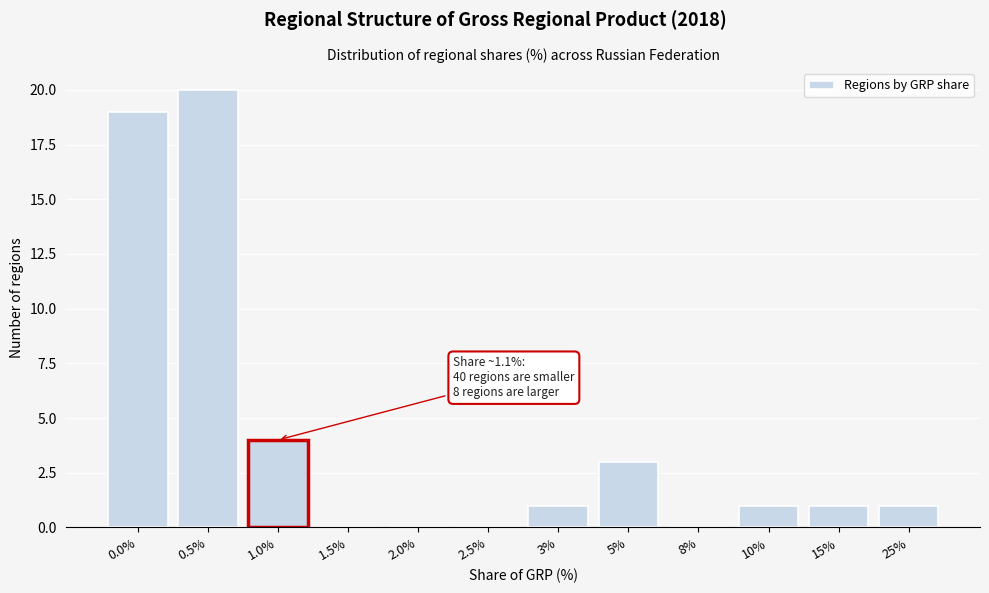

Reading left to right, list all the values displayed in this chart.

0.0%=19	0.5%=20	1.0%=4	1.5%=0	2.0%=0	2.5%=0	3%=1	5%=3	8%=0	10%=1	15%=1	25%=1